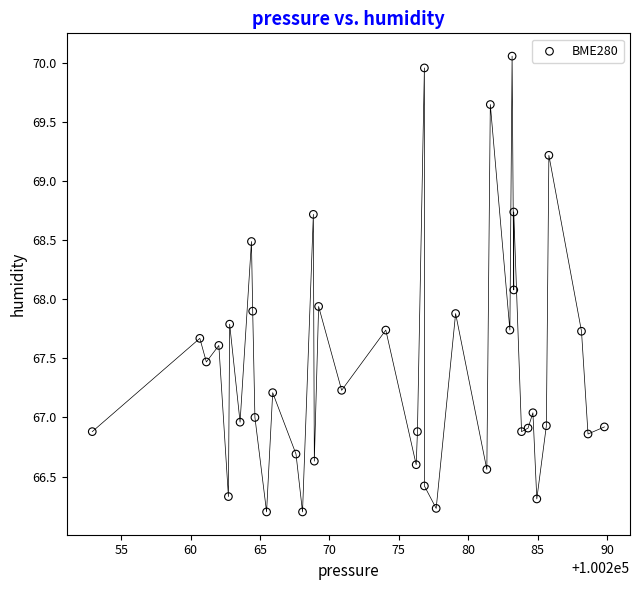

What is the range of X values (max minus min)?

36.9